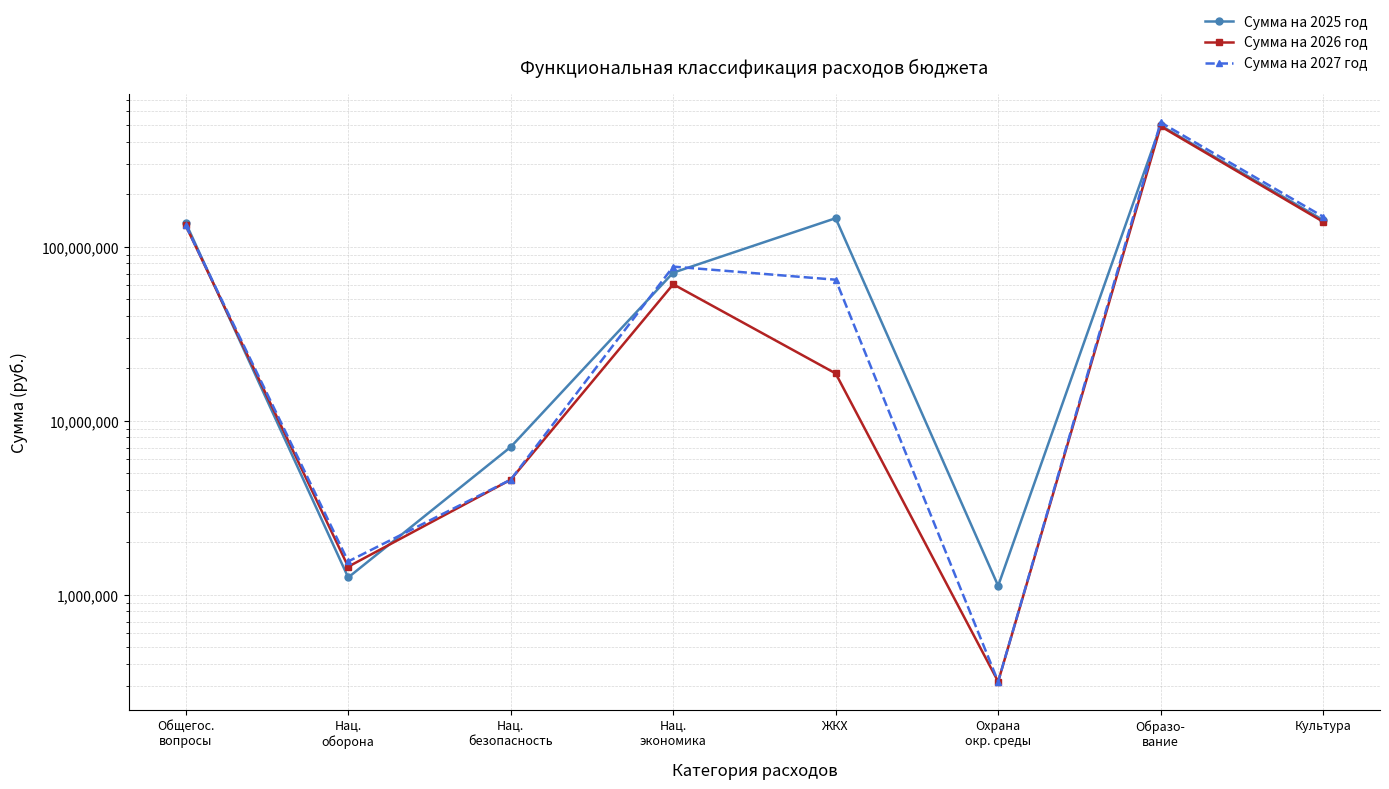

Which has a higher value, Нац.
экономика or ЖКХ?

ЖКХ